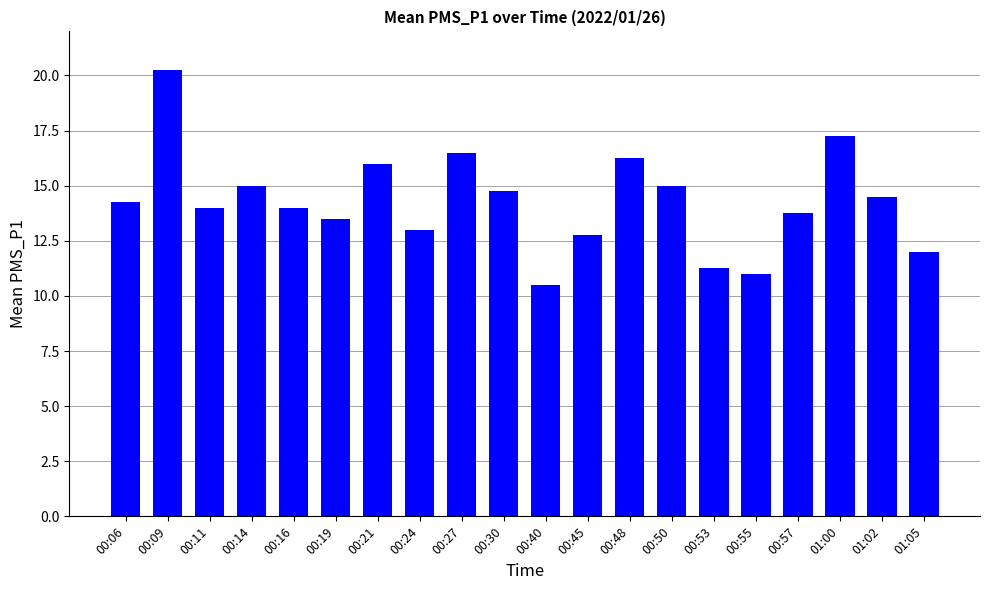

At which category does the chart reach its minimum across all series?

00:40